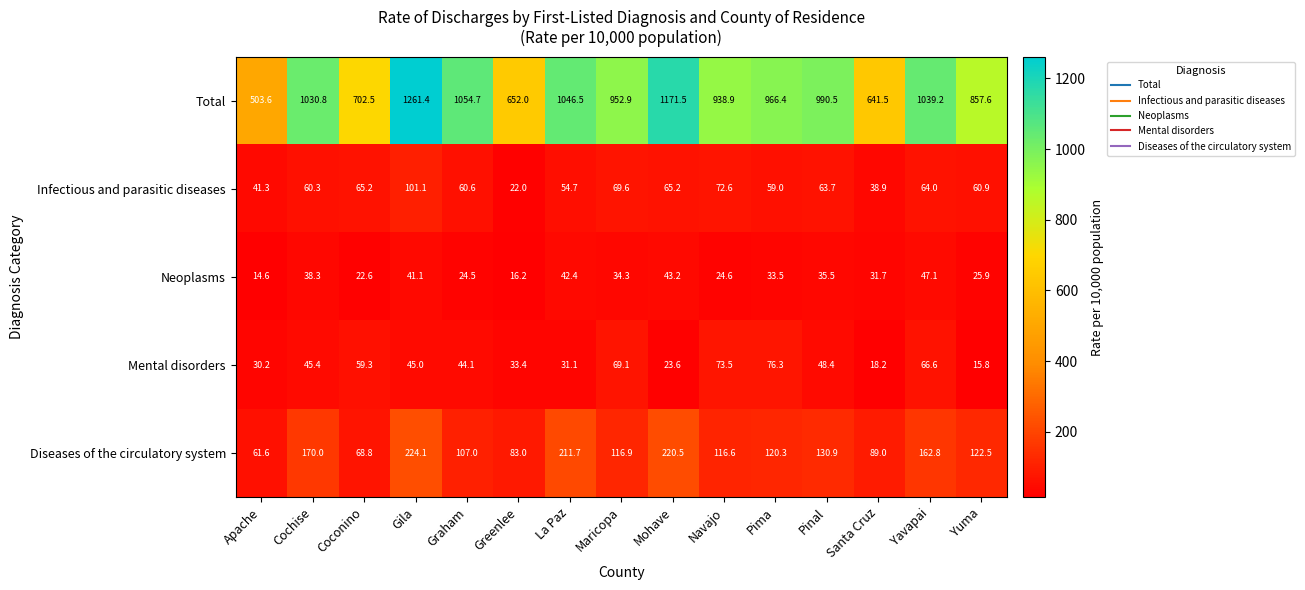

At how many categories does at least one series exceed 428?

15